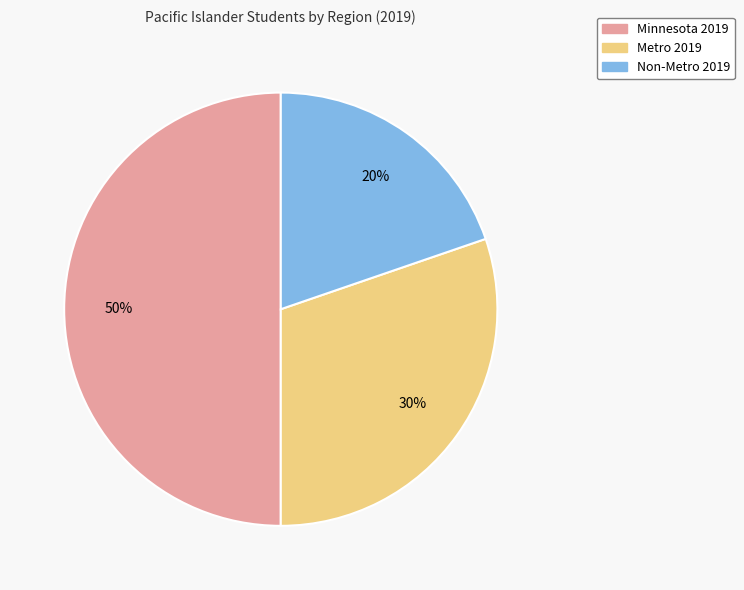

How many segments does this pie chart have?

3